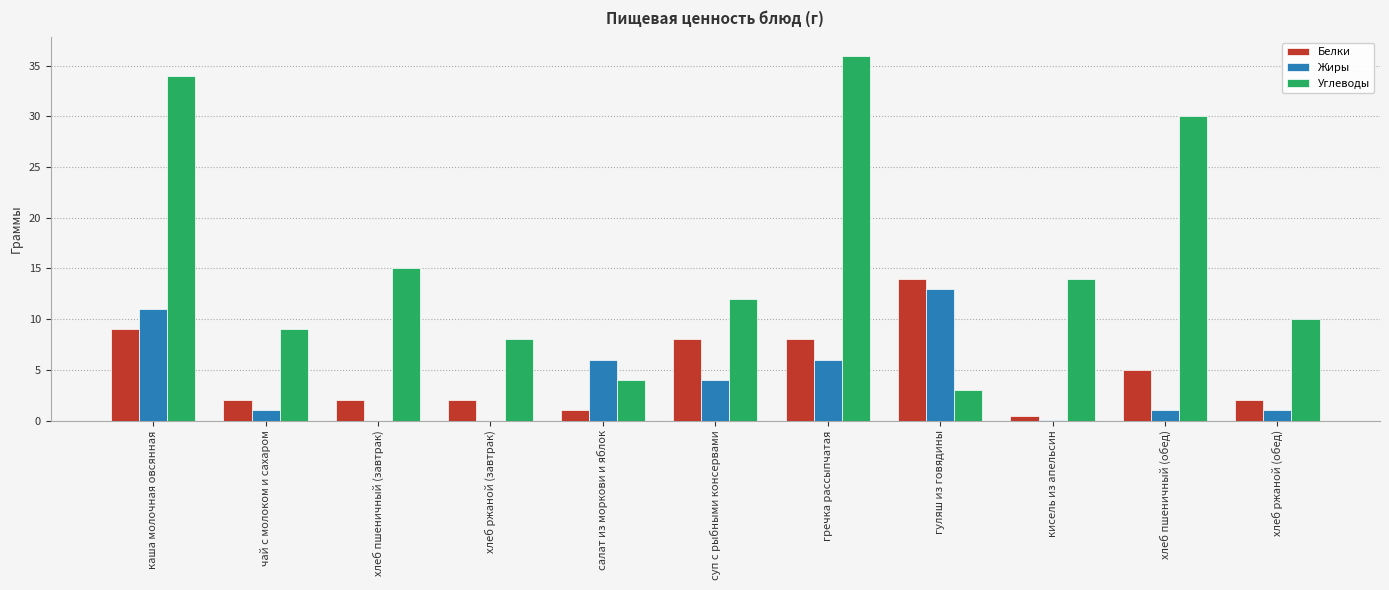

What is the maximum value for Белки?

14.0